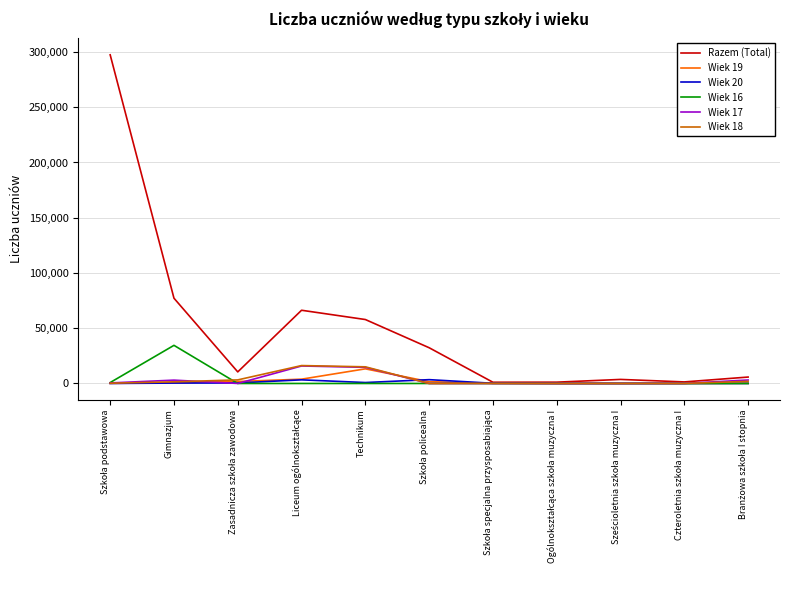

Which series has the widest spread of values?

Razem (Total)